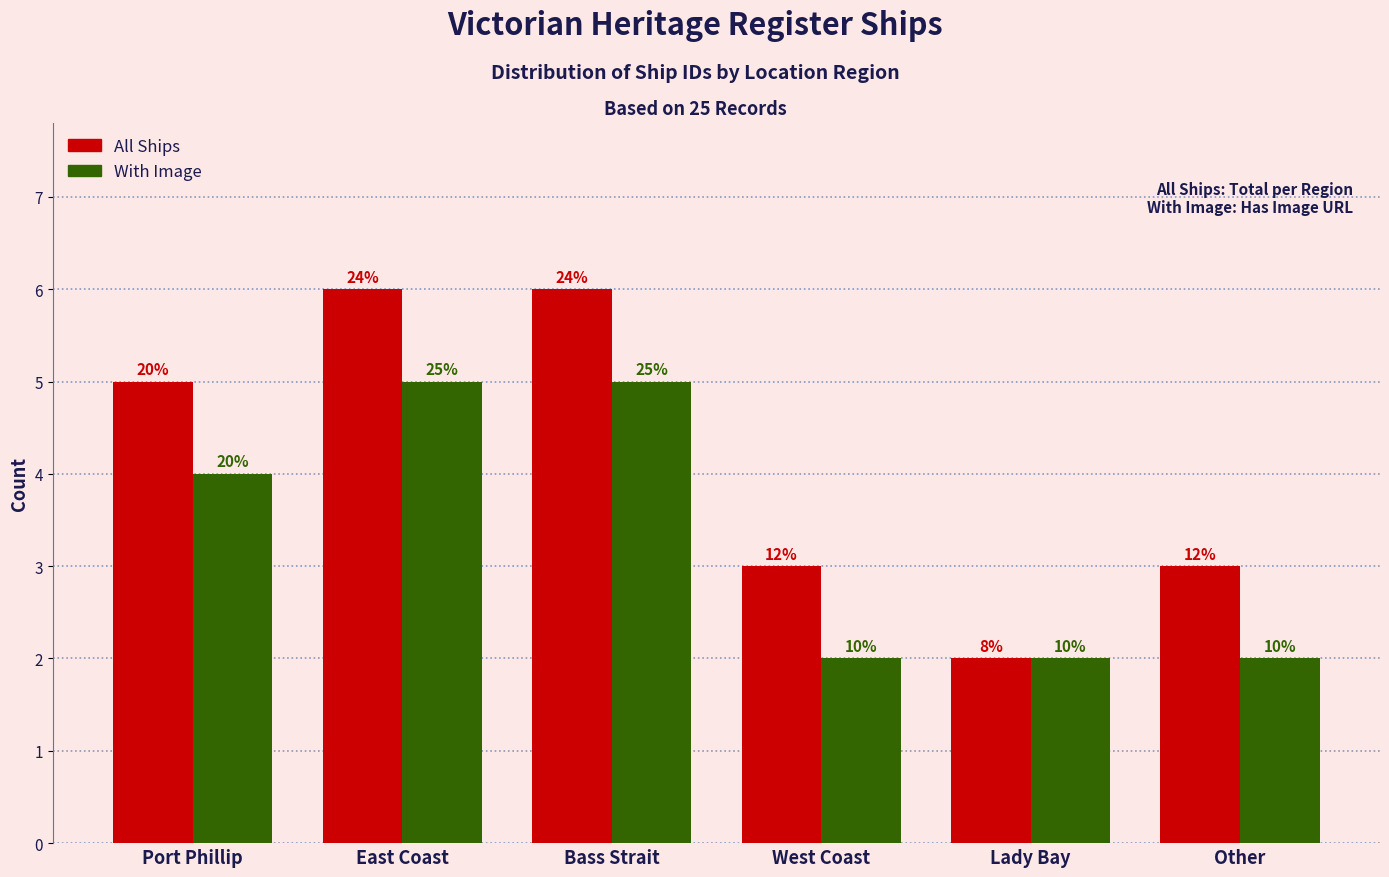

What are all the series names shown in the legend?

All Ships, With Image